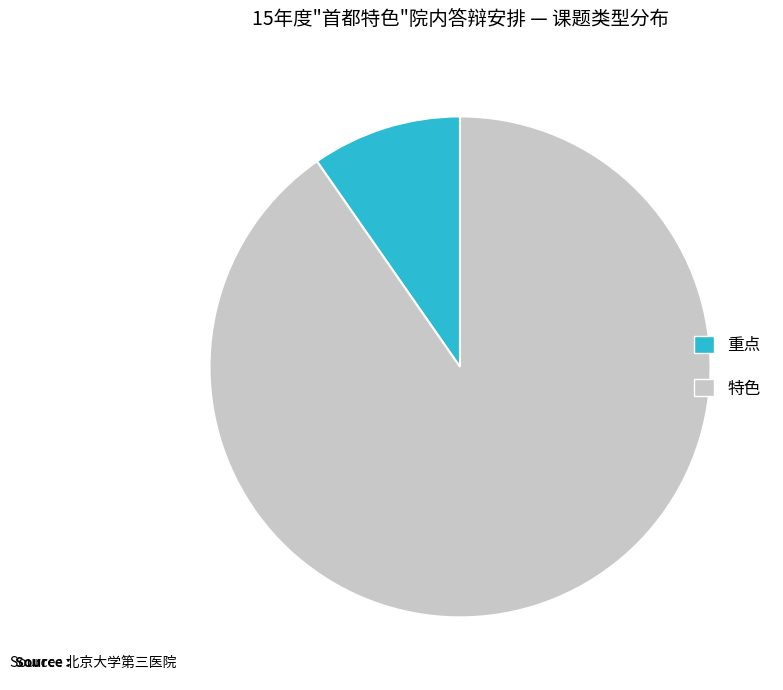

Is there any slice that represents more than half of the pie?

Yes